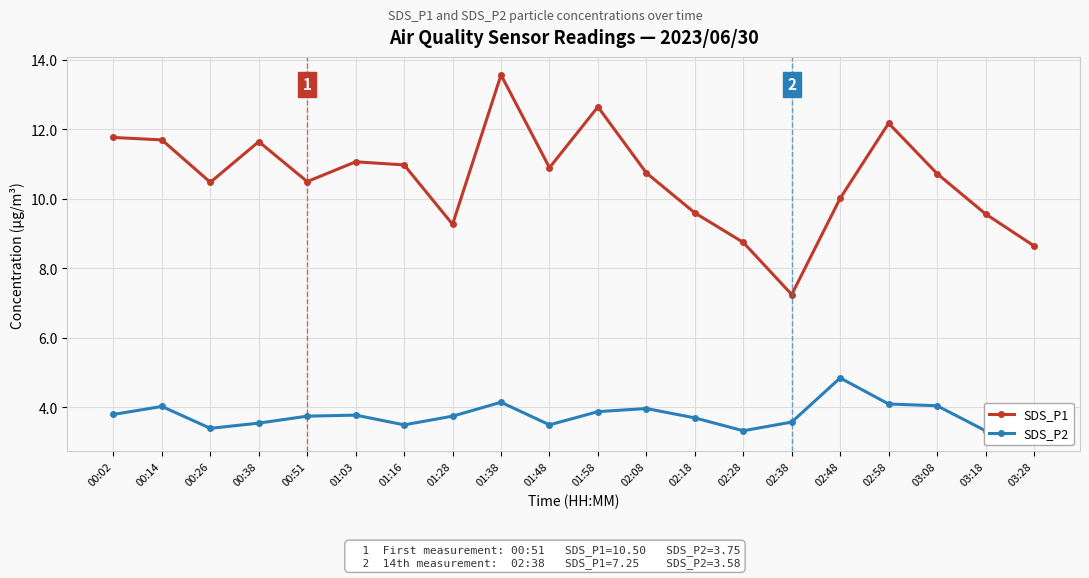

True or false: SDS_P2 has more than 1 points higher than both neighbors.

True